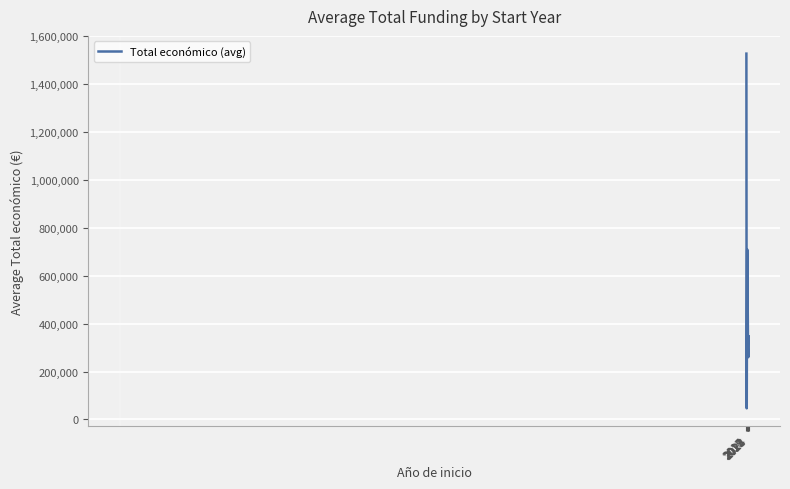

What is the difference between the maximum and minimum values?

1480696.8